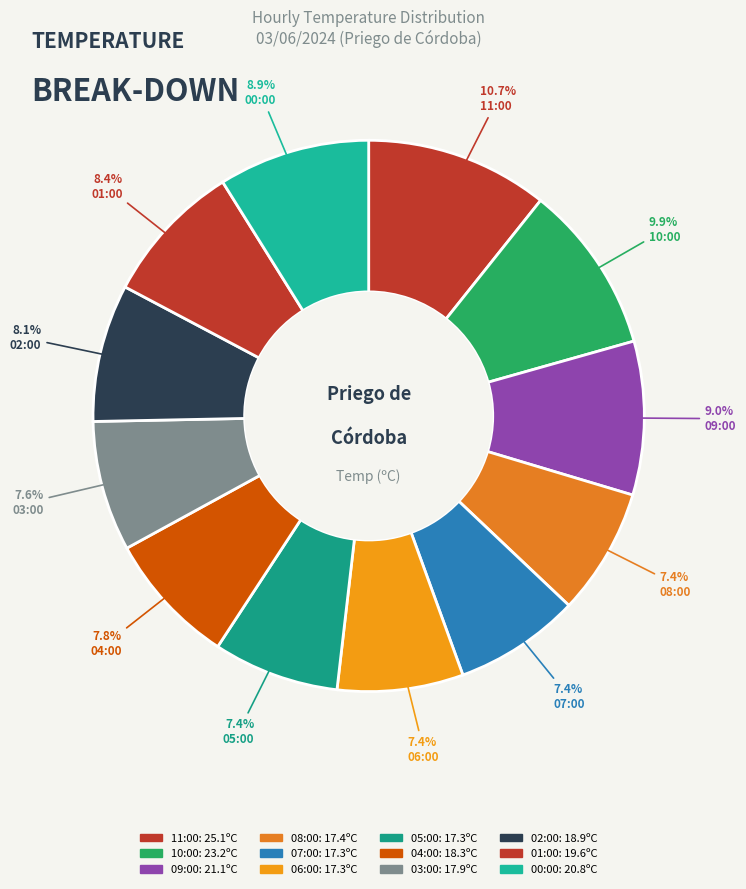

Count the number of slices in the pie.

12